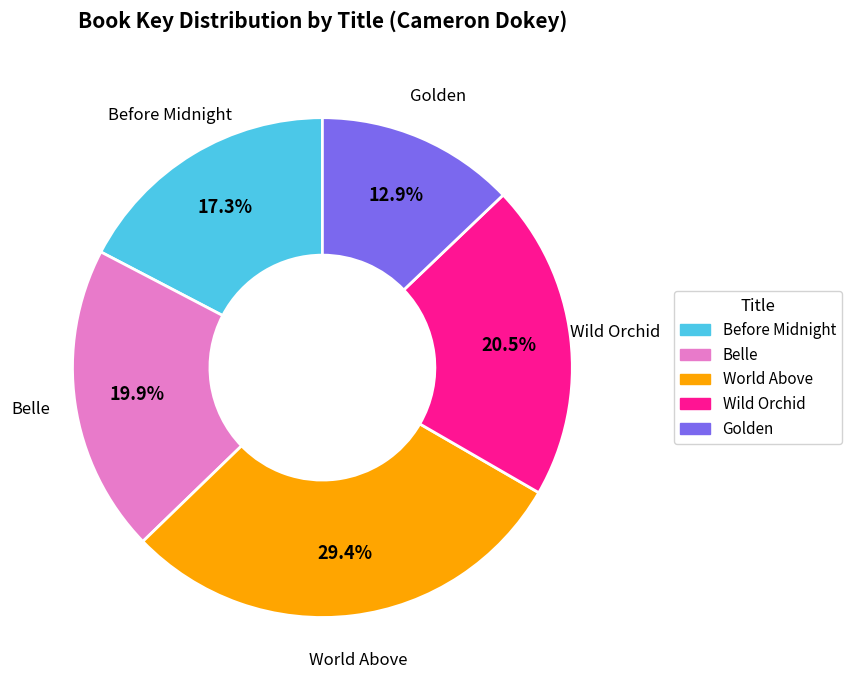

Rank the categories by value from highest to lowest.

World Above, Wild Orchid, Belle, Before Midnight, Golden